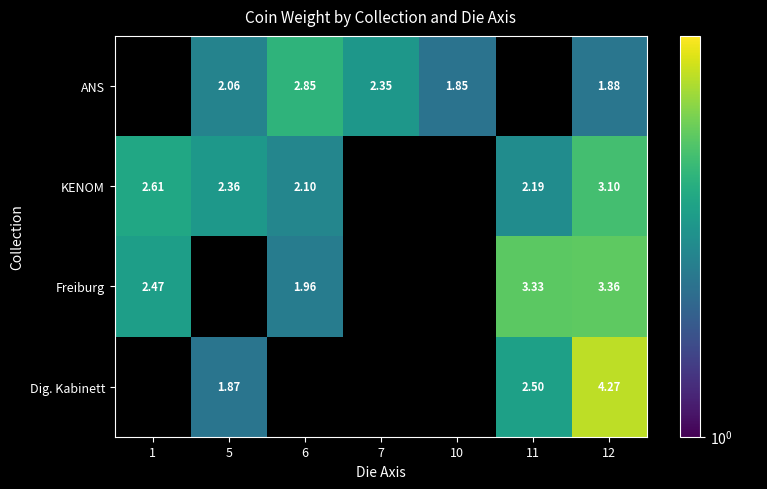

The ANS series shows 2.4 at 7. True or false?

True